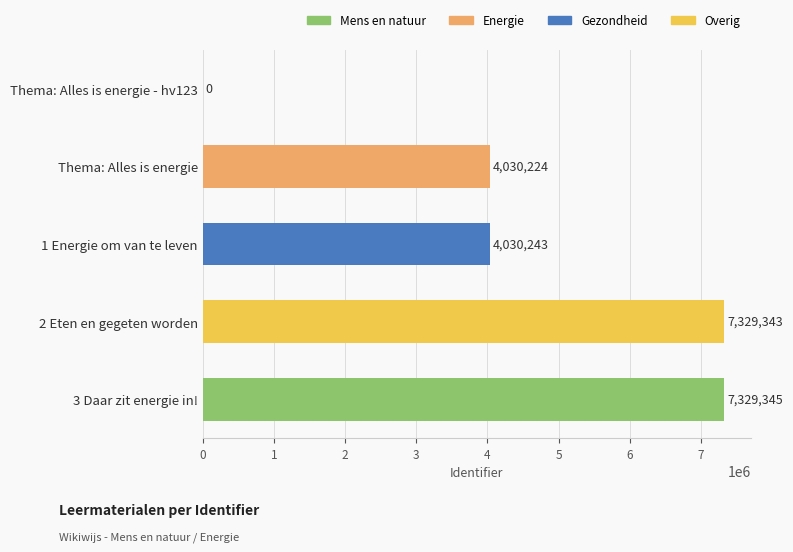

Reading top to bottom, what are all the values shown in this chart?

Thema: Alles is energie - hv123=0	Thema: Alles is energie=4030224	1 Energie om van te leven=4030243	2 Eten en gegeten worden=7329343	3 Daar zit energie in!=7329345